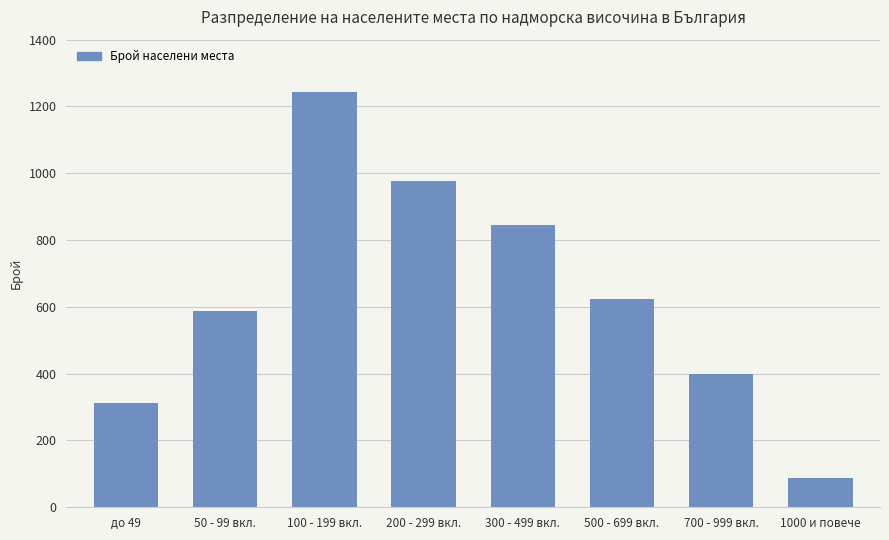

Which category has the highest value across all series?

100 - 199 вкл.